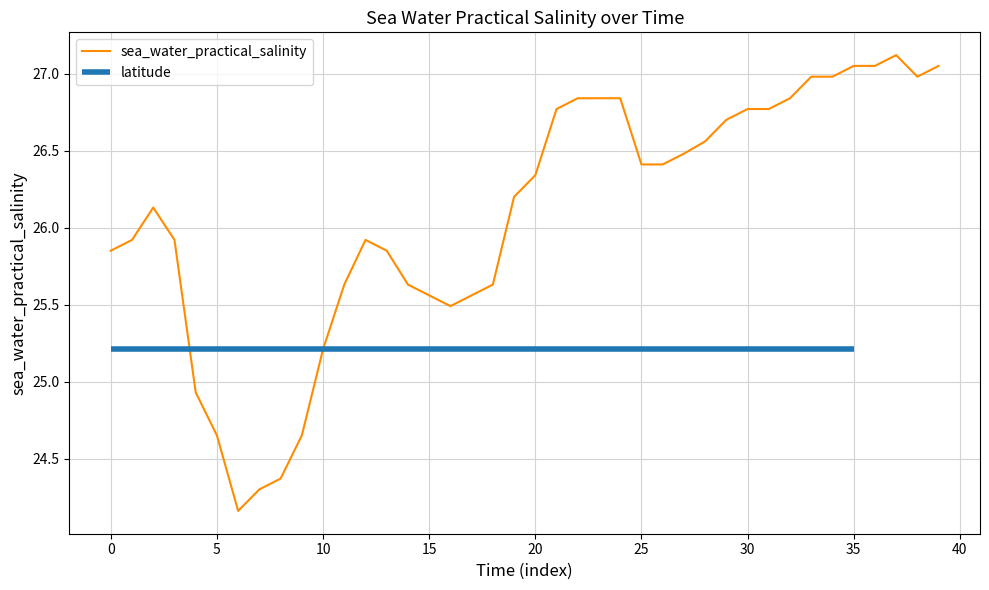

What is the value of the 12th point from the left?

25.6